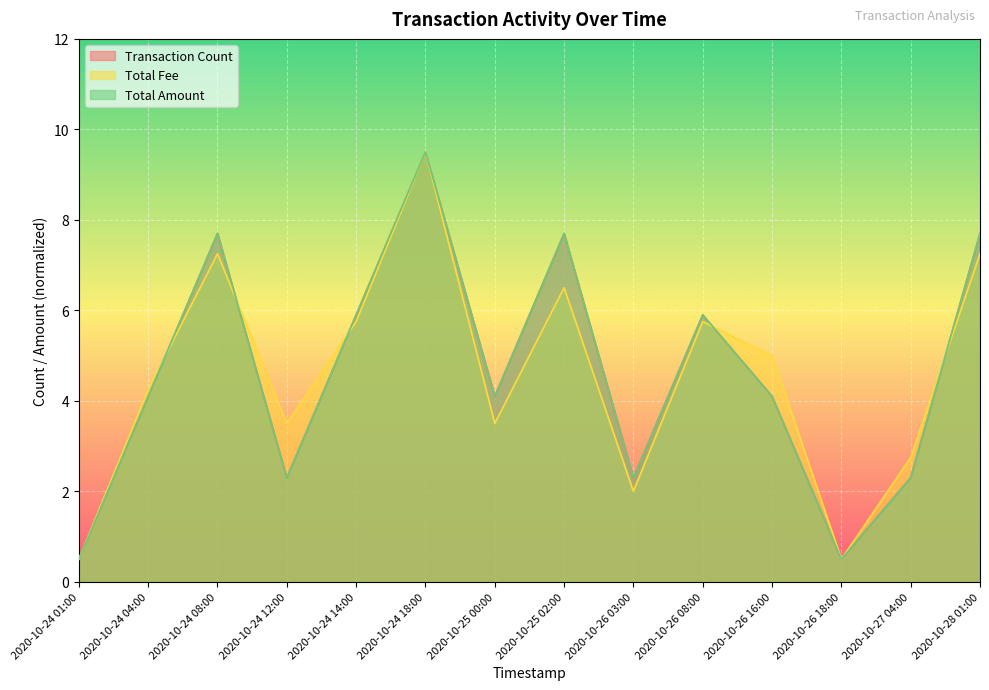

Is it true that Transaction Count equals 1.1 at 2020-10-26 16:00?

False